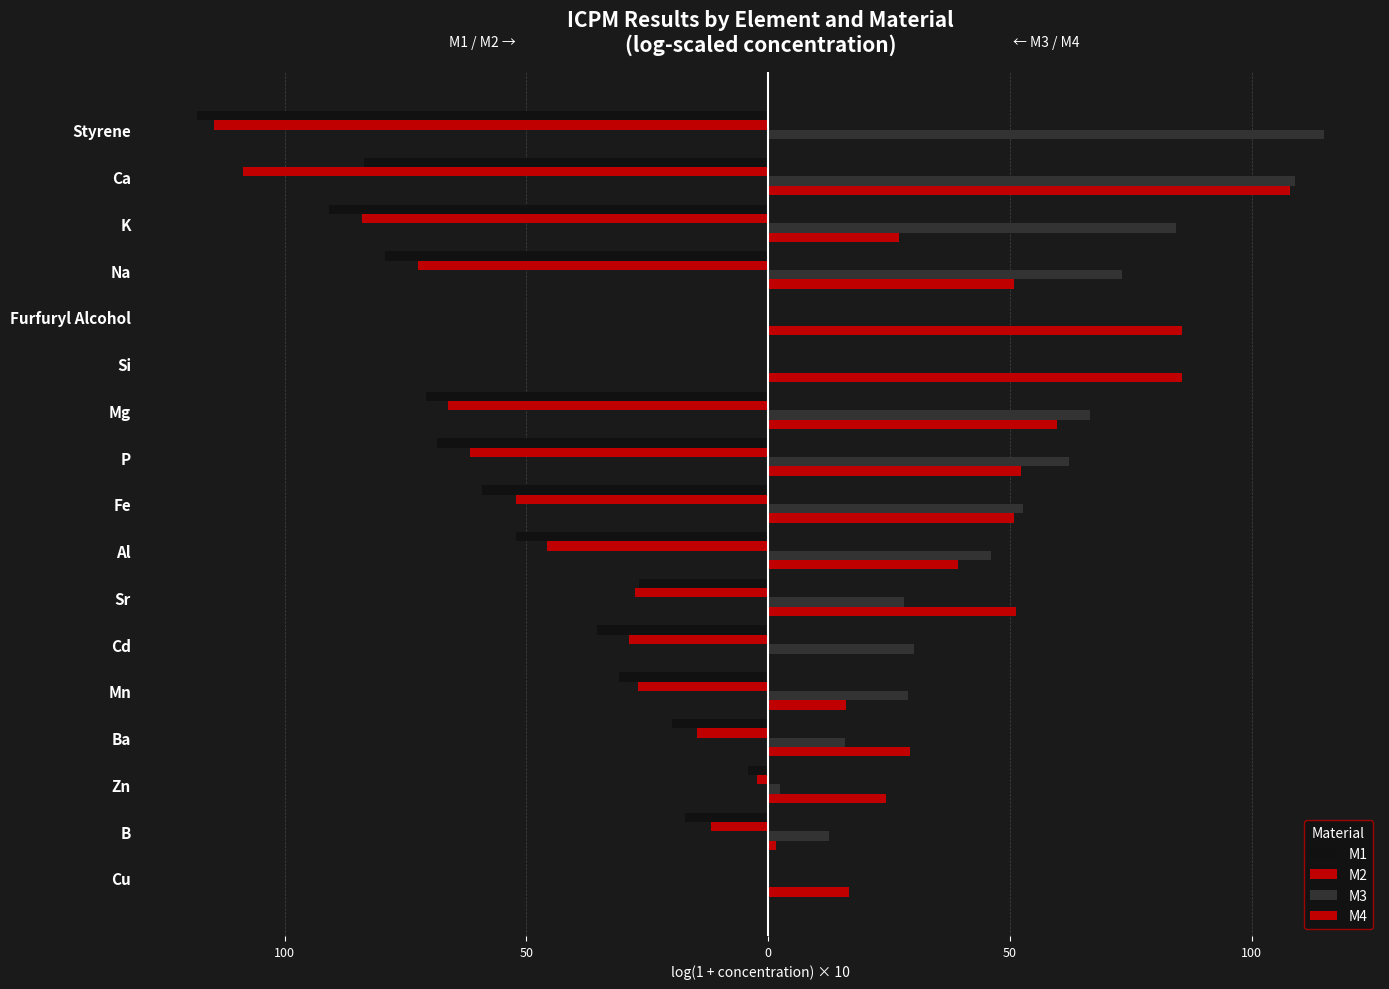

What is the difference between the maximum and minimum values in the M1 series?

118.1